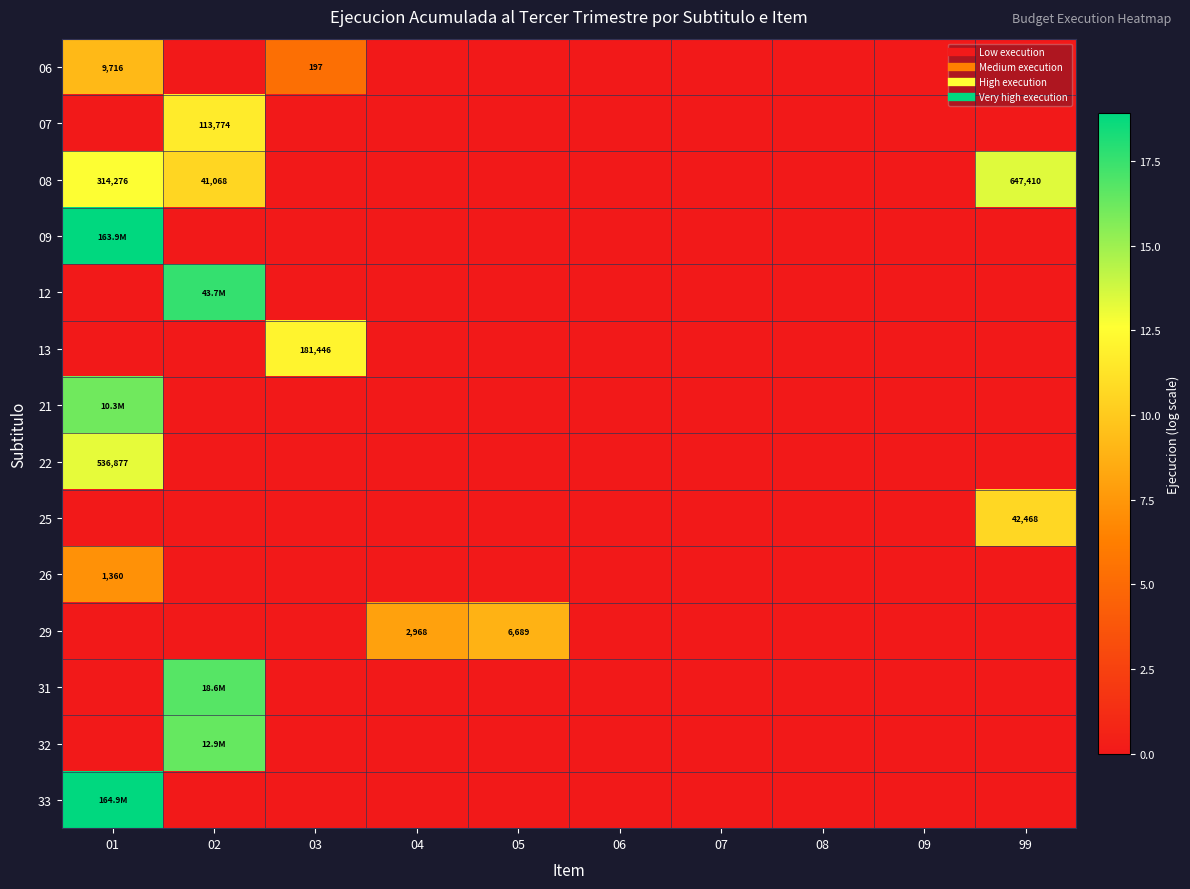

What is the sum of all 12 values?

17.6